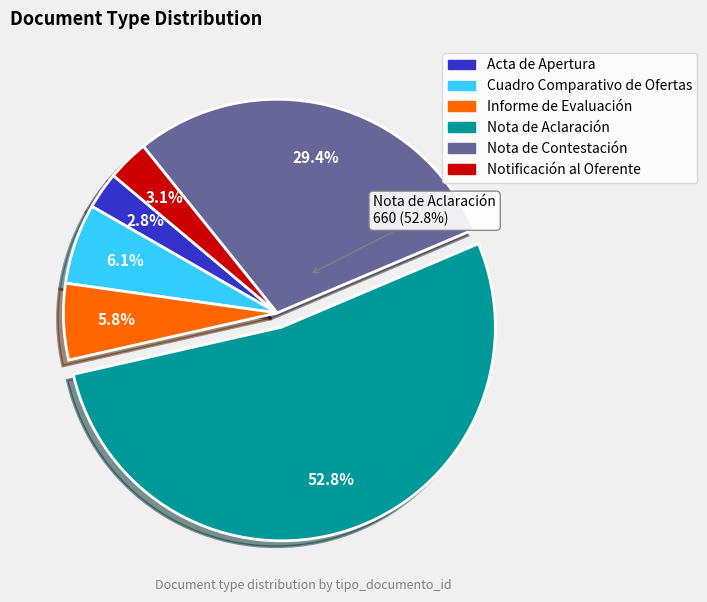

Is it true that Cuadro Comparativo de Ofertas is 6% of the pie?

True